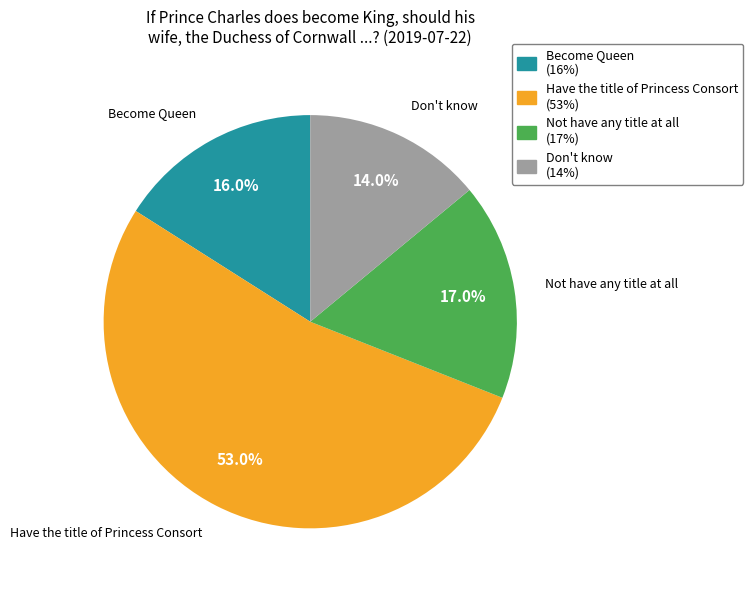

Is there any slice that represents more than half of the pie?

Yes